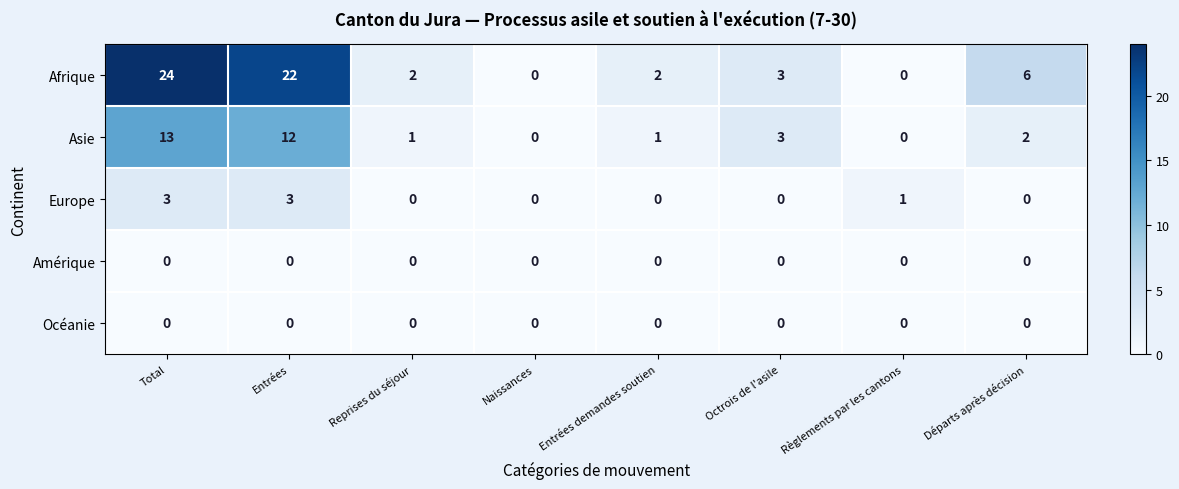

Which series has the largest total across all categories?

Afrique